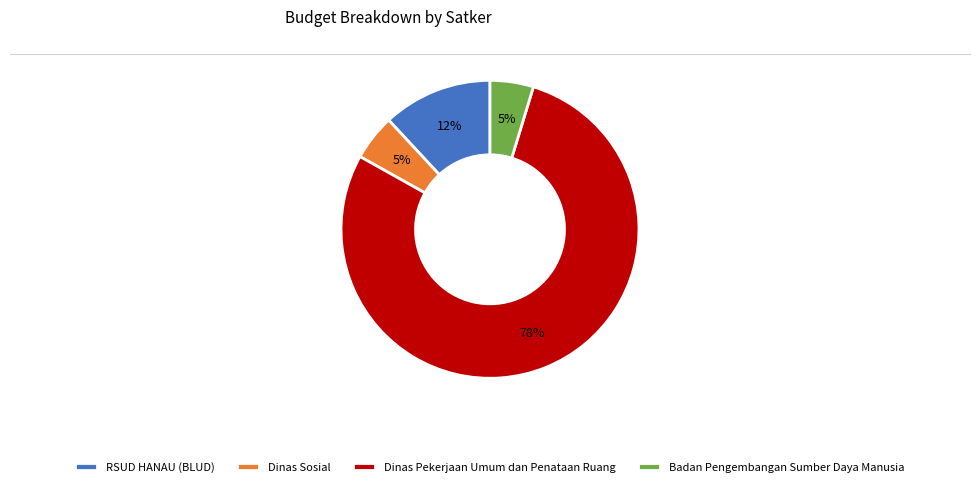

Between Badan Pengembangan Sumber Daya Manusia and Dinas Pekerjaan Umum dan Penataan Ruang, which is larger?

Dinas Pekerjaan Umum dan Penataan Ruang